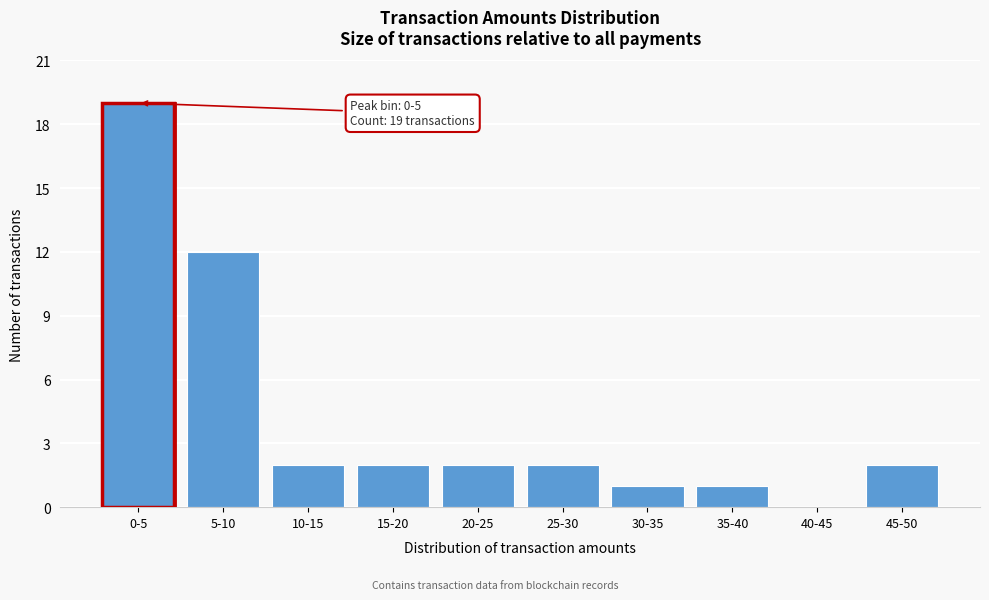

Reading left to right, extract all data points from this chart.

0-5=19	5-10=12	10-15=2	15-20=2	20-25=2	25-30=2	30-35=1	35-40=1	40-45=0	45-50=2